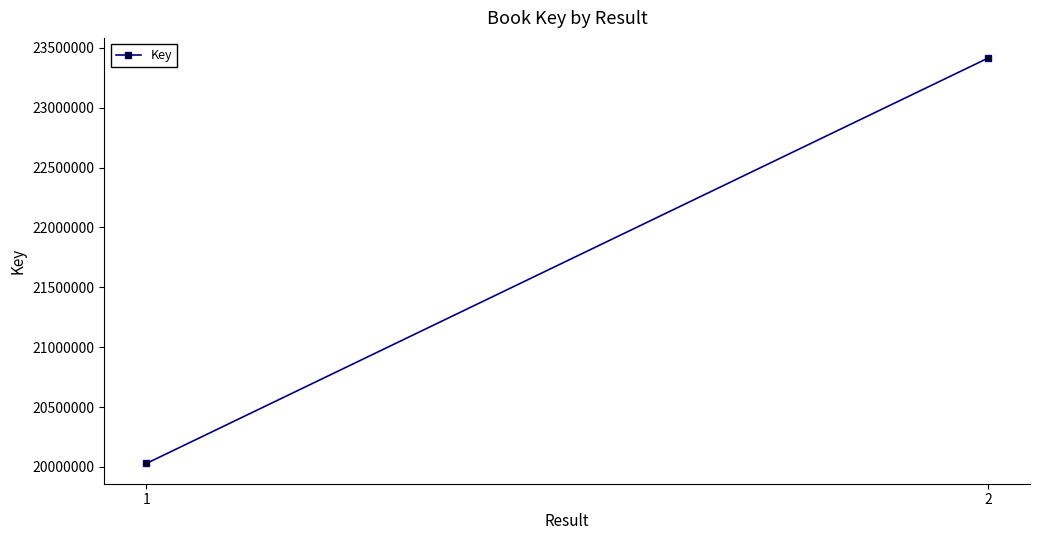

List the labels in order of value, smallest first.

1, 2